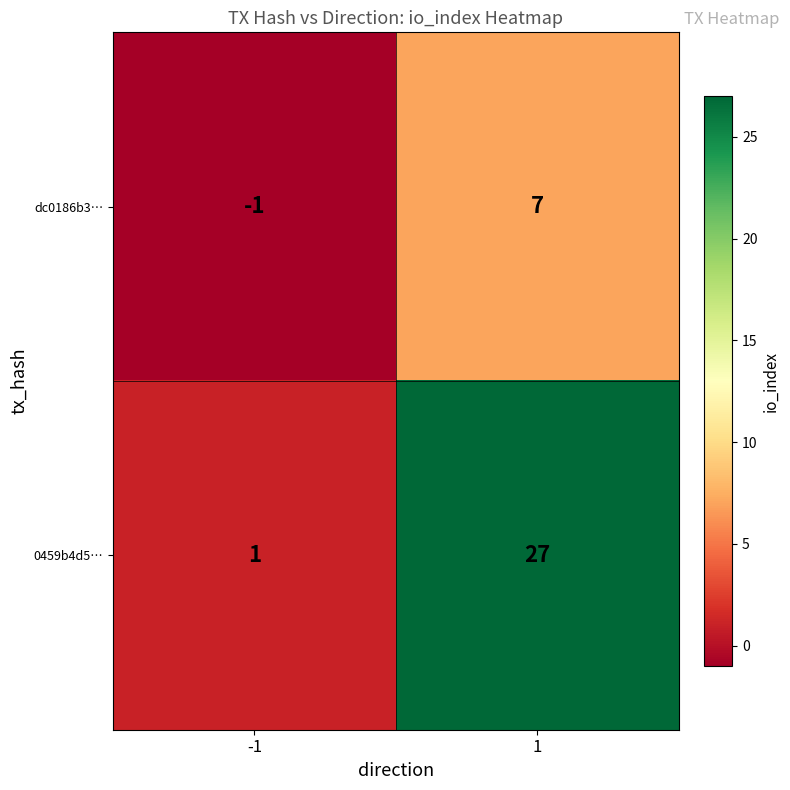

Which series has the largest total across all categories?

0459b4d5…